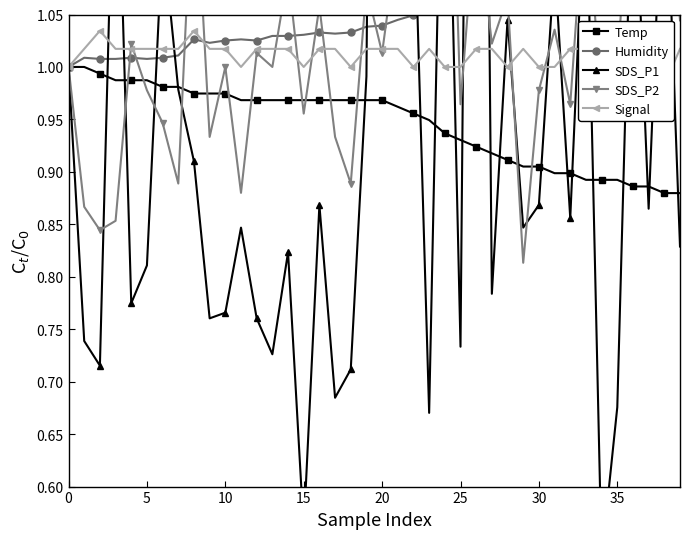

Which series changed the most between 27 and 30?

SDS_P1